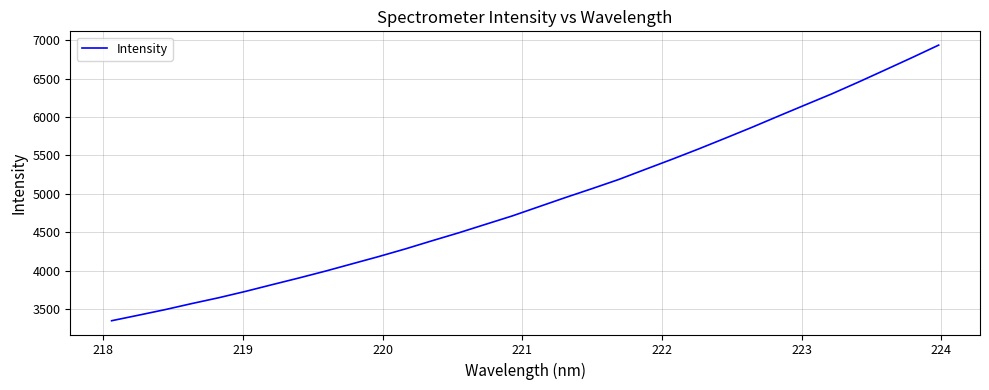

What is the minimum value shown in the chart?

3348.0